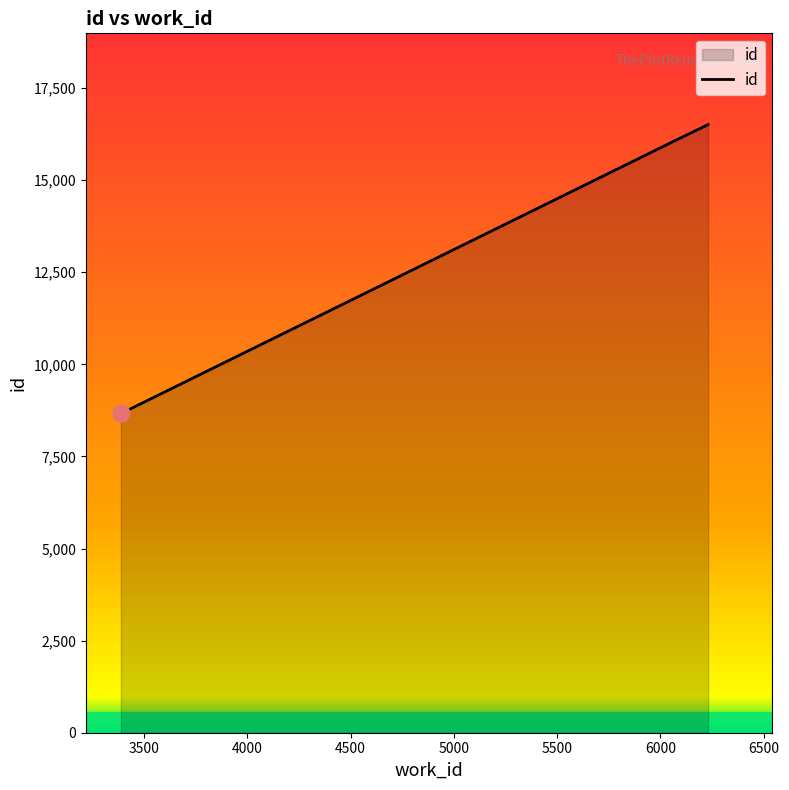

What is the greatest value displayed?

16509